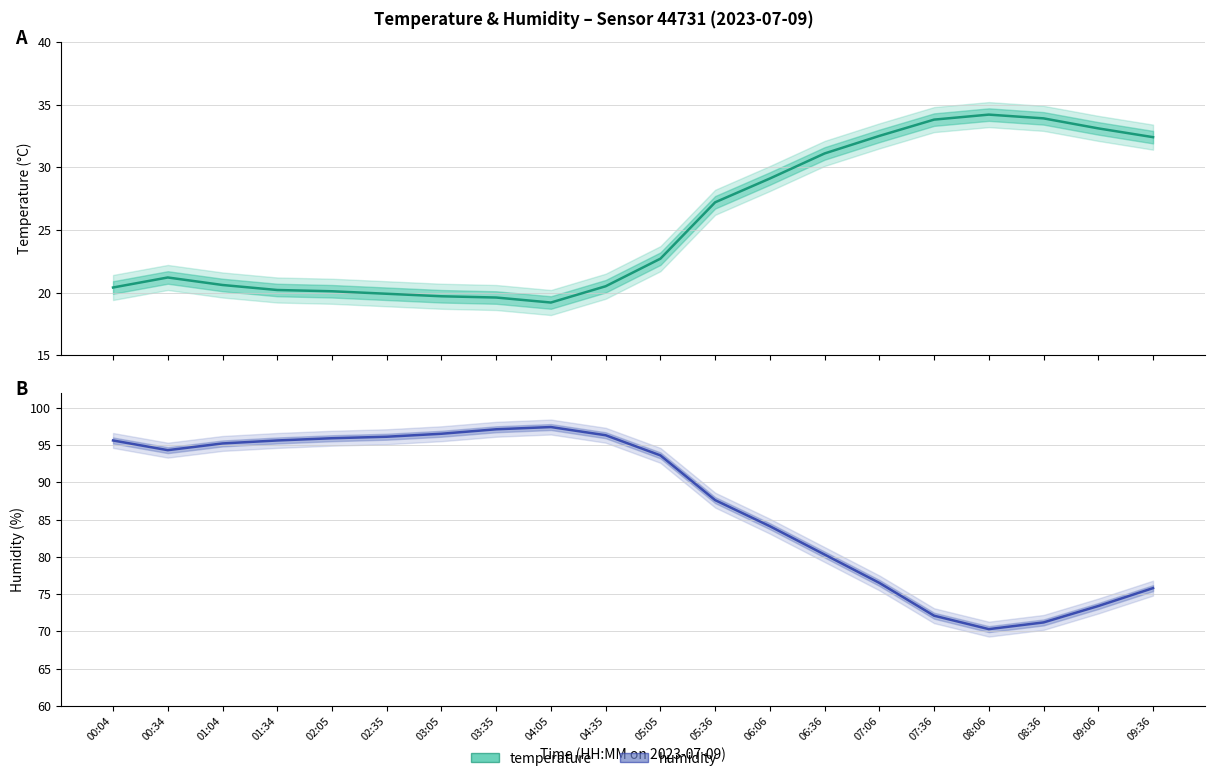

What is the greatest value displayed?

97.4